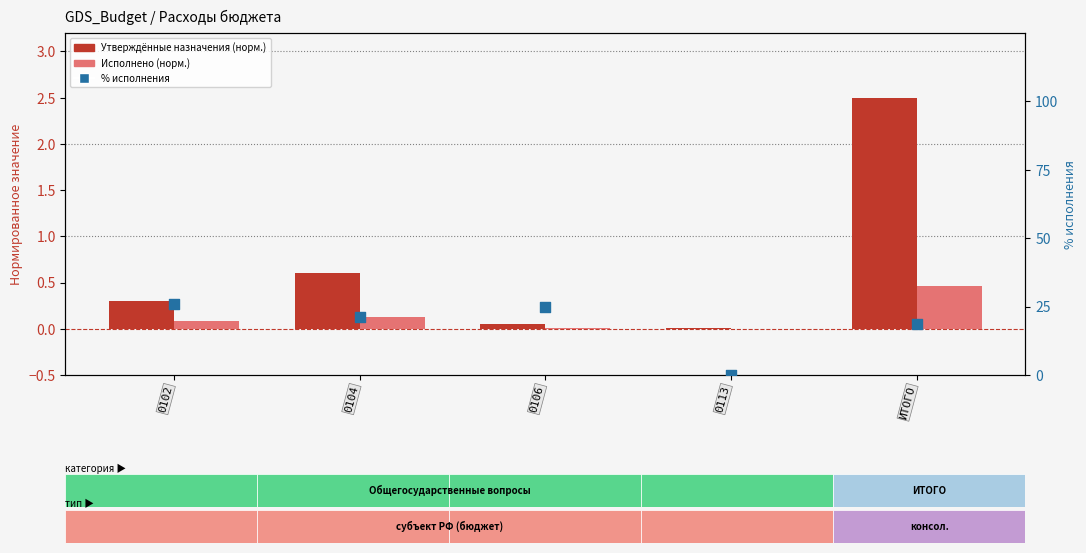

At which category is the sum across all series the highest?

0102